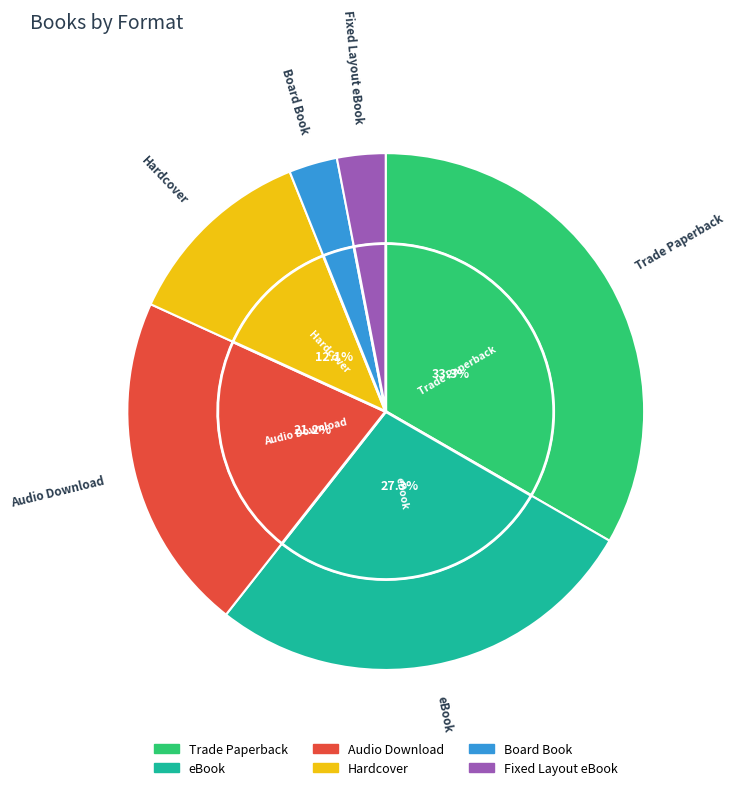

Rank the categories by value from highest to lowest.

Trade Paperback, eBook, Audio Download, Hardcover, Board Book, Fixed Layout eBook